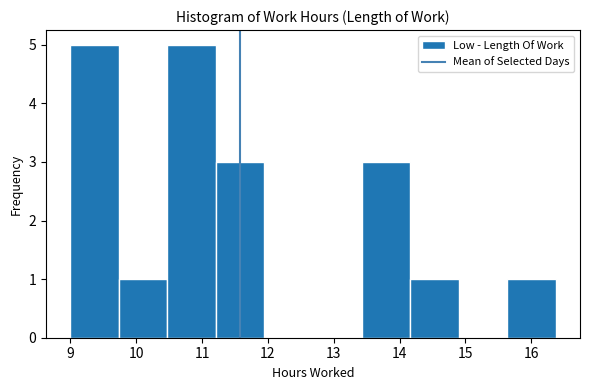

Reading left to right, list every bar in this chart as the range it spans on the x-axis followed by its height. Neither the bar edges nor the heights are printed on the chart, so give them approximately, as read against the axes.

9.0 to 9.7: 5
9.7 to 10.5: 1
10.5 to 11.2: 5
11.2 to 11.9: 3
11.9 to 12.7: 0
12.7 to 13.4: 0
13.4 to 14.2: 3
14.2 to 14.9: 1
14.9 to 15.6: 0
15.6 to 16.4: 1